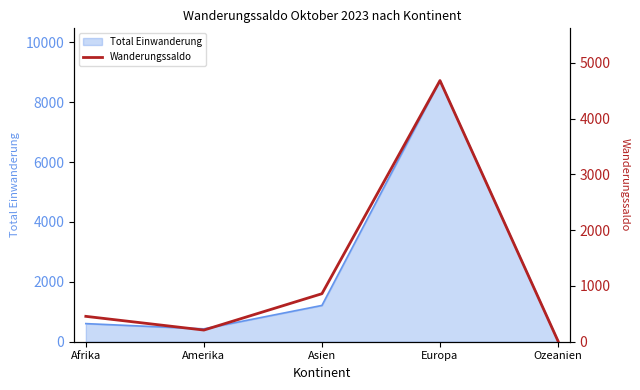

Is it true that the value at Amerika is 209?

True